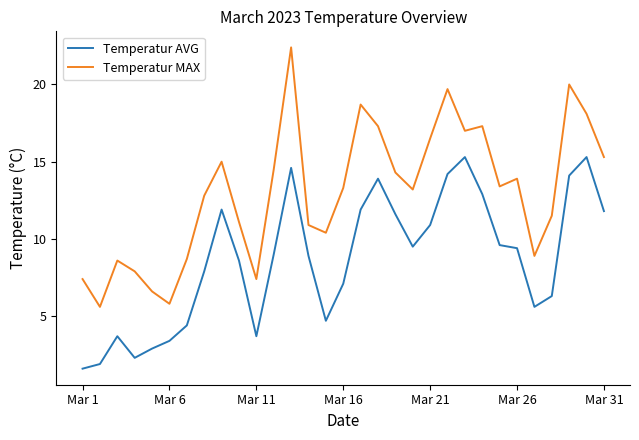

List the series in order of their peak value, highest first.

Temperatur MAX, Temperatur AVG